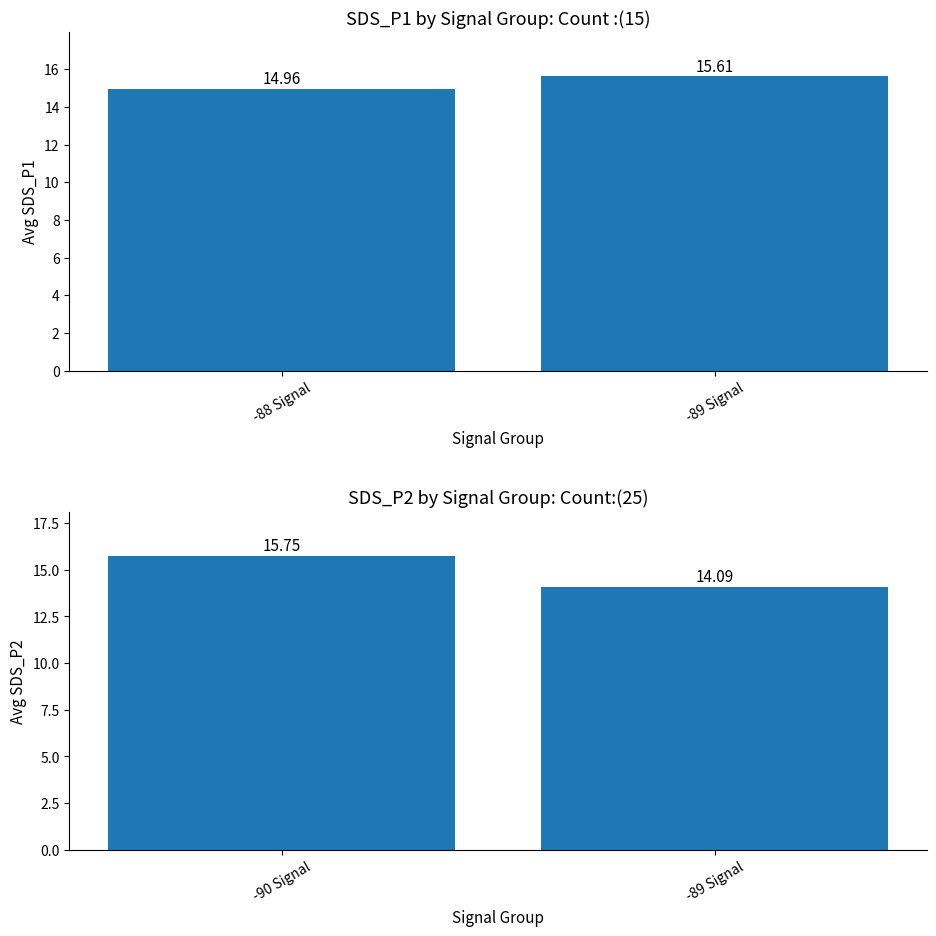

Which category has the lowest value across all series?

-89 Signal